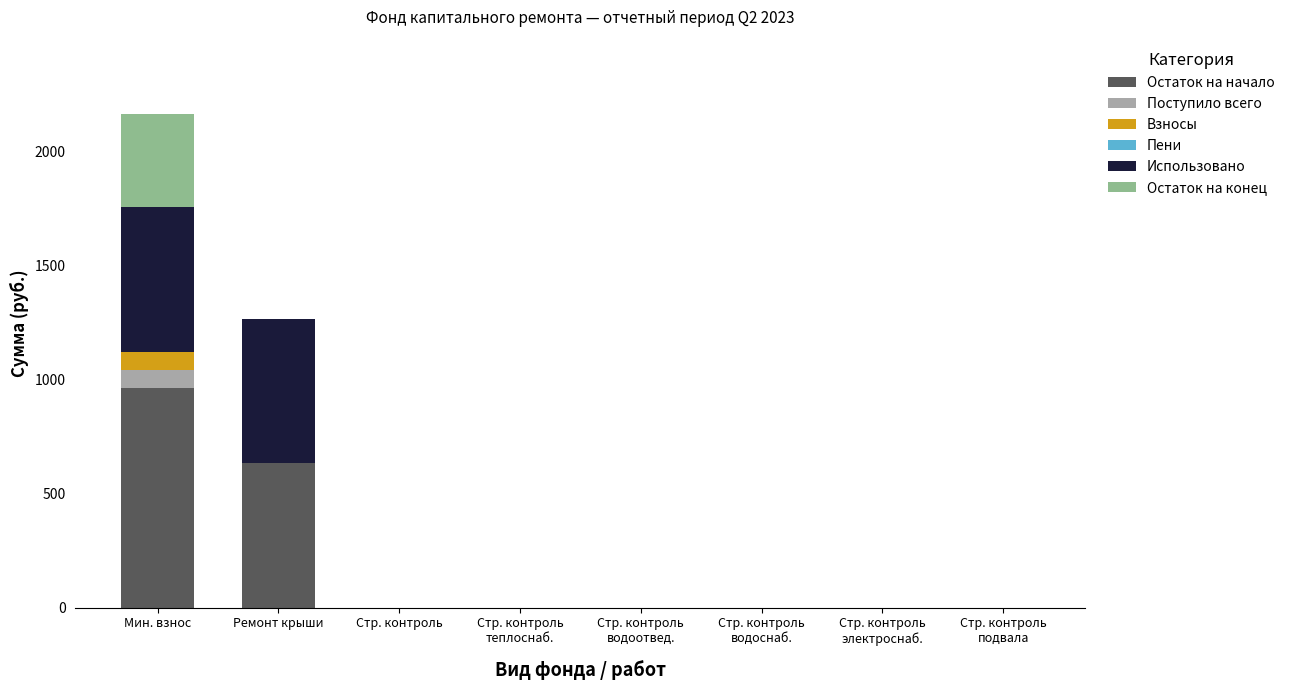

At which label is Остаток на начало closest to 481?

Ремонт крыши